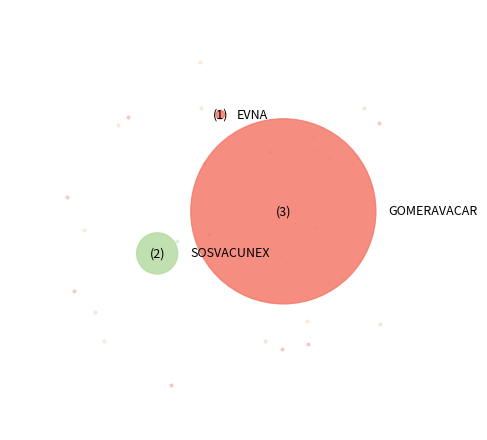

What is the change in value from EVNA to GOMERAVACAR?

+19949824